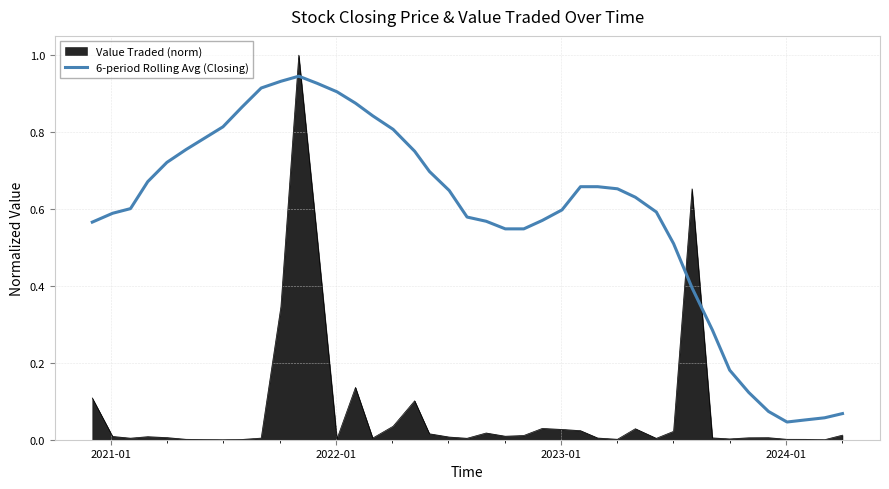

Rank the series by their maximum value, from highest to lowest.

Value Traded (norm), 6-period Rolling Avg (Closing)